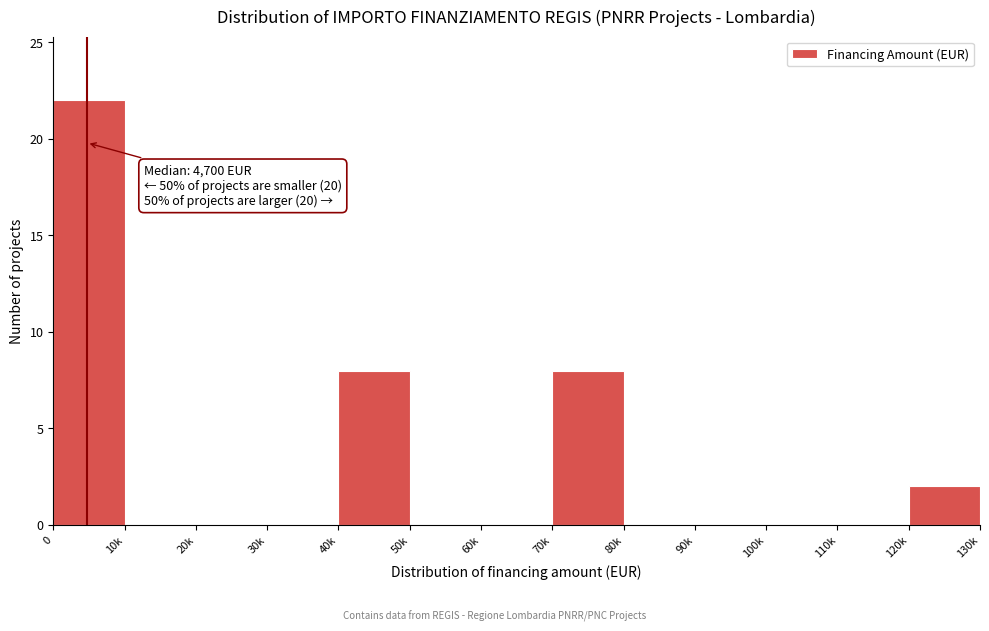

Reading right to left, what are all the values shown in this chart?

120k=2	110k=0	100k=0	90k=0	80k=0	70k=8	60k=0	50k=0	40k=8	30k=0	20k=0	10k=0	0=22